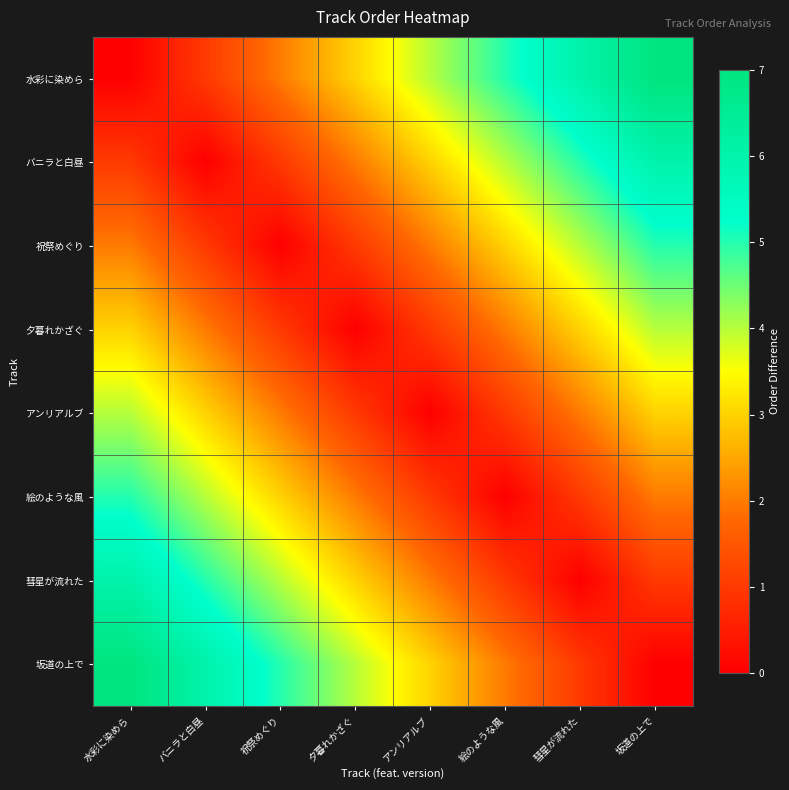

Rank the series at アンリアルブ from highest to lowest value.

水彩に染めら, バニラと白昼, 坂道の上で, 祝祭めぐり, 彗星が流れた, 夕暮れかざぐ, 絵のような風, アンリアルブ